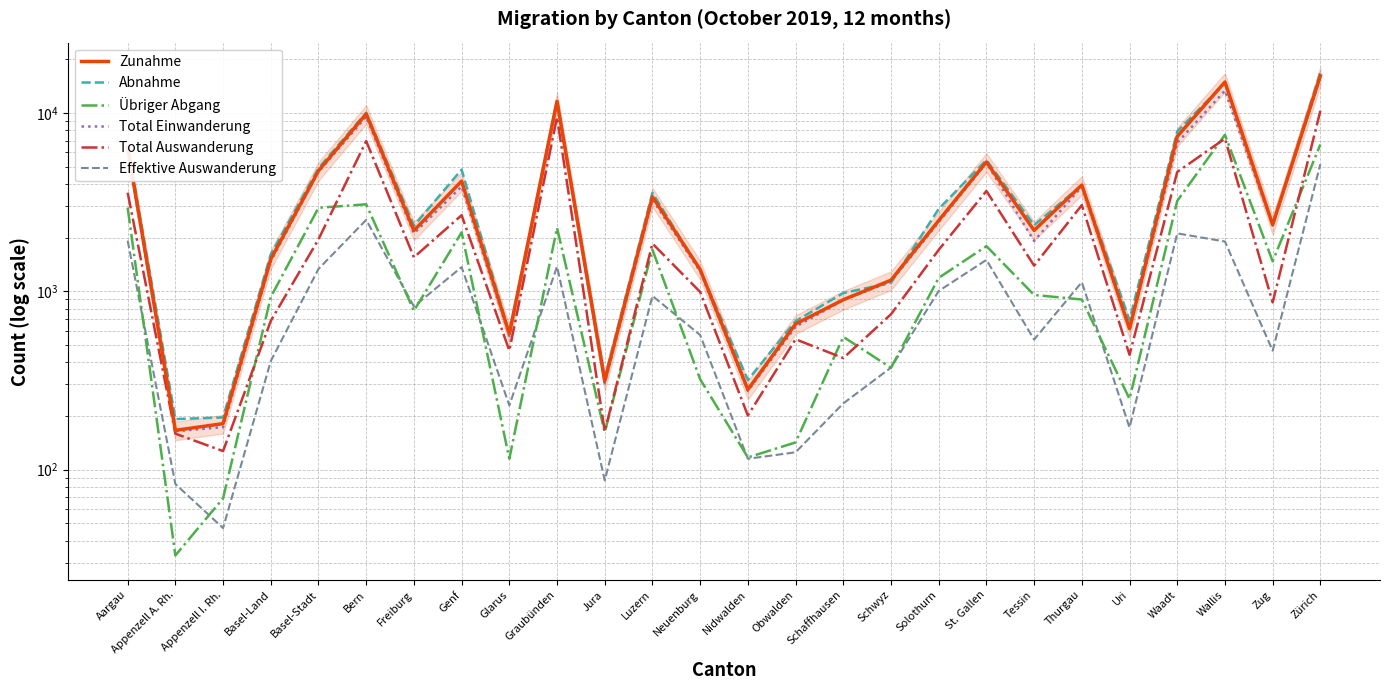

True or false: Total Einwanderung has a value of 268 at Appenzell A. Rh..

False